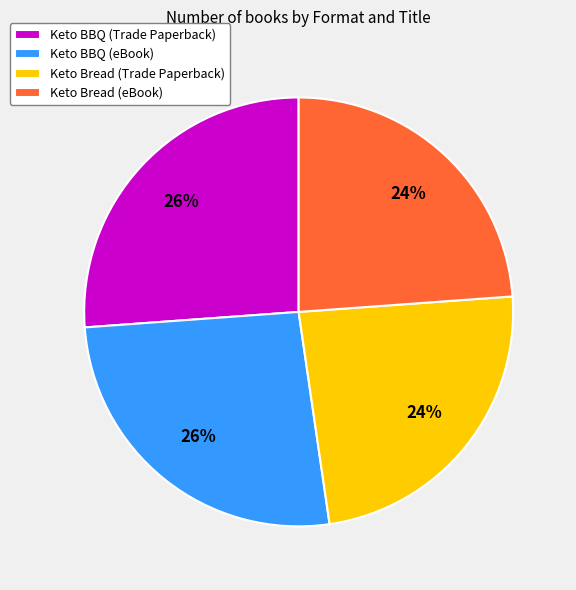

How many segments does this pie chart have?

4